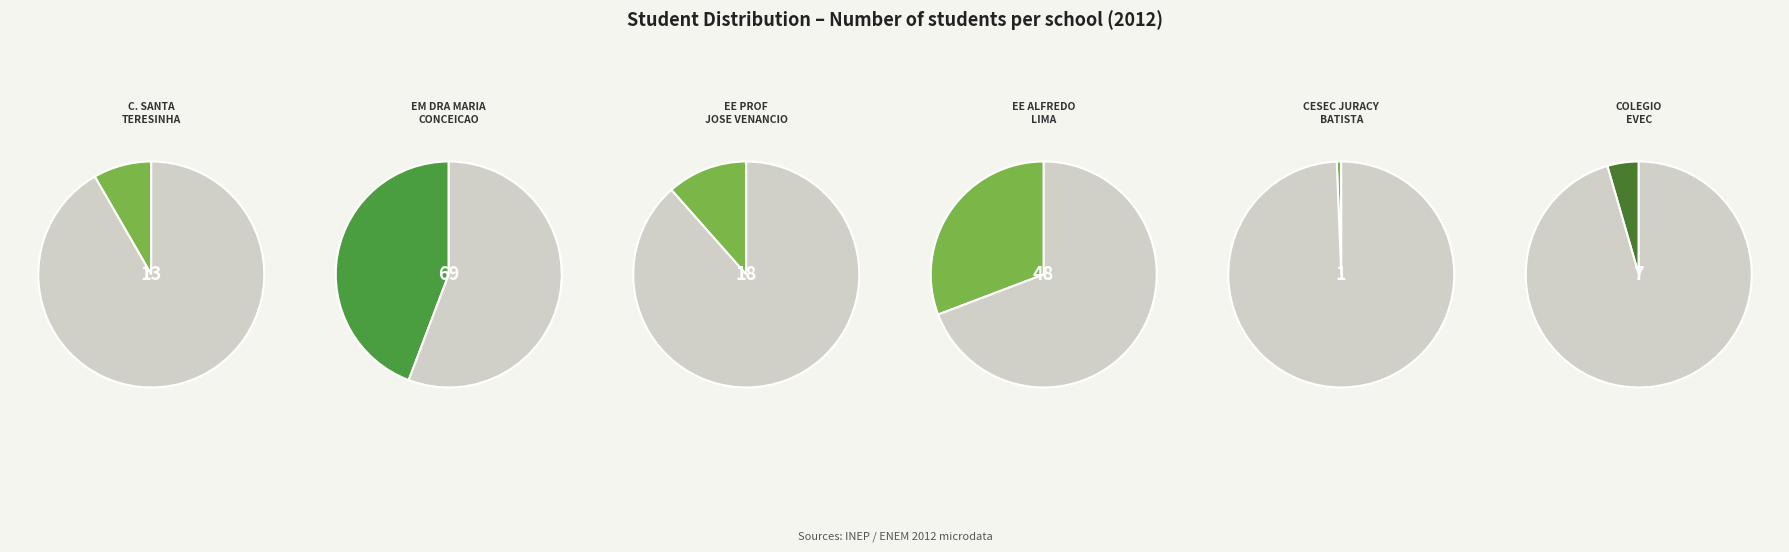

To the nearest percent, what percentage of the pie is EM DRA MARIA CONCEICAO O RIBEIRO?

44%